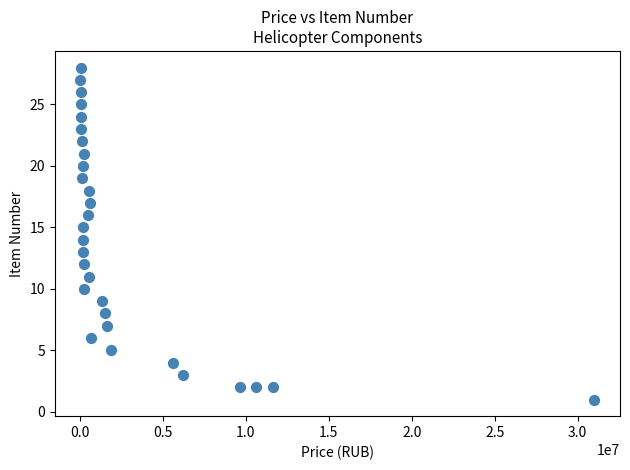

What is the range of Y values (max minus min)?

27